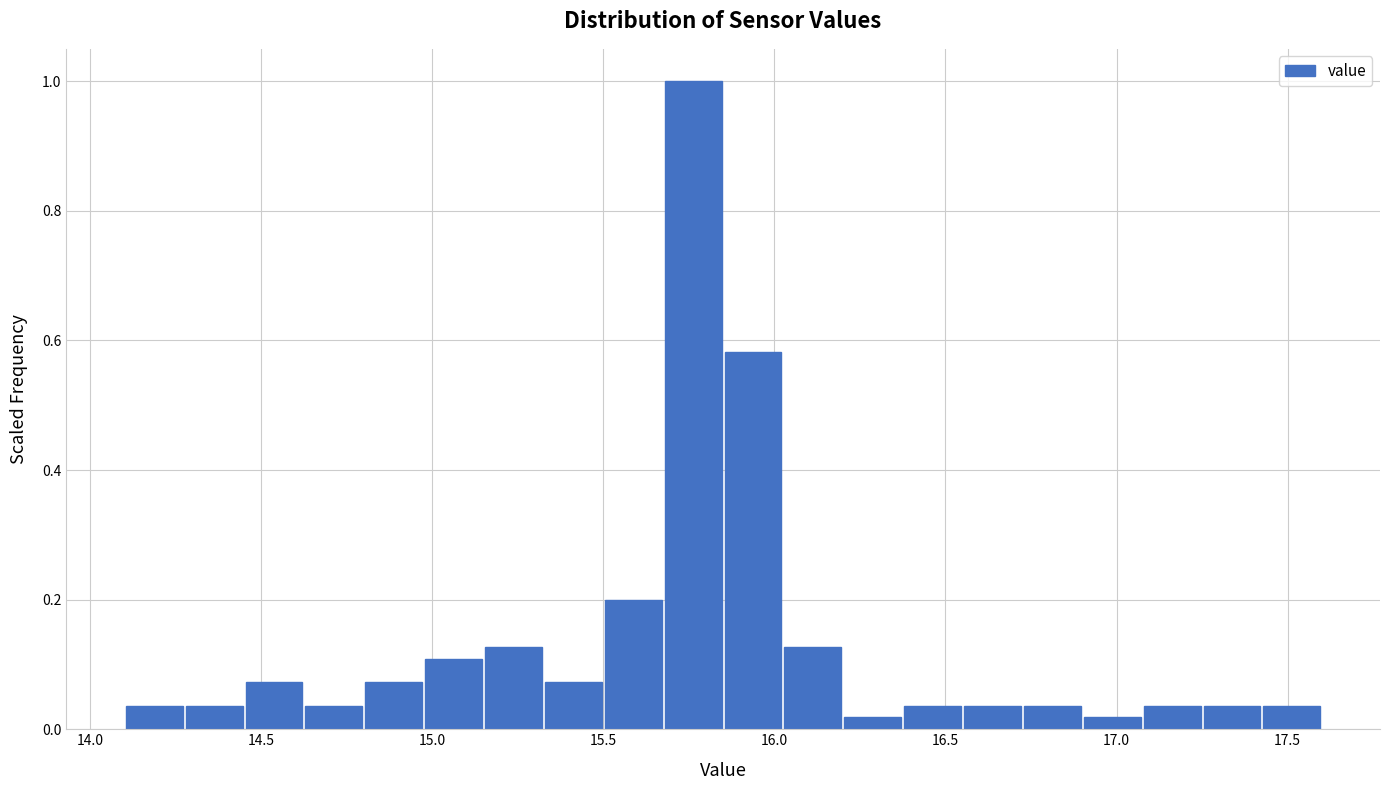

Read against the x-axis, roughly where is the centre of the tallest bar?

15.75